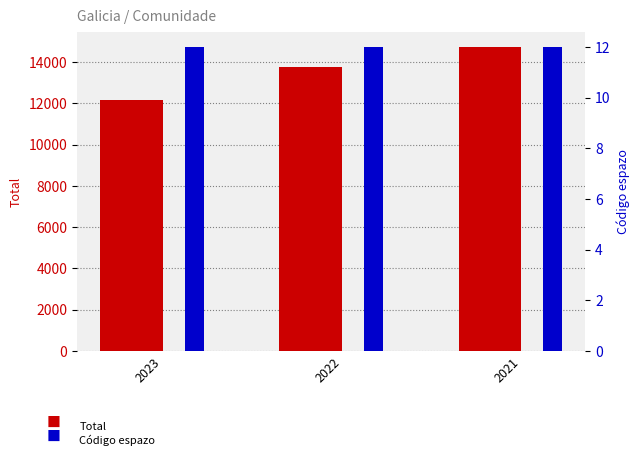

Reading left to right, list all the values displayed in this chart.

Total: 12177	13771	14729
Código espazo: 12	12	12